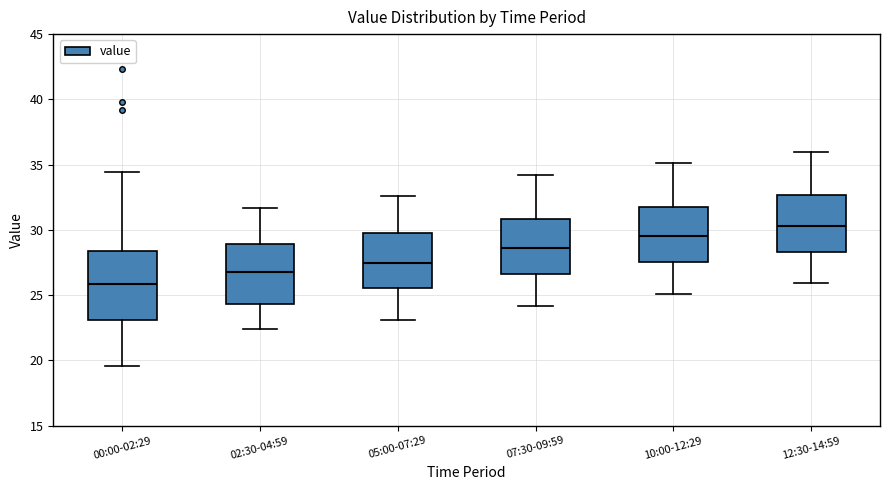

Reading left to right, read every box against the y-axis: the position of its median line, the range the box covers, and the ends of its whiskers. The values are not printed on the chart, so give them approximately, as read against the axis.

00:00-02:29: median 26.0, box 23.0 to 28.5, whiskers 19.5 to 34.5
02:30-04:59: median 27.0, box 24.5 to 29.0, whiskers 22.5 to 31.5
05:00-07:29: median 27.5, box 25.5 to 29.5, whiskers 23.0 to 32.5
07:30-09:59: median 28.5, box 26.5 to 31.0, whiskers 24.0 to 34.0
10:00-12:29: median 29.5, box 27.5 to 32.0, whiskers 25.0 to 35.0
12:30-14:59: median 30.5, box 28.5 to 32.5, whiskers 26.0 to 36.0